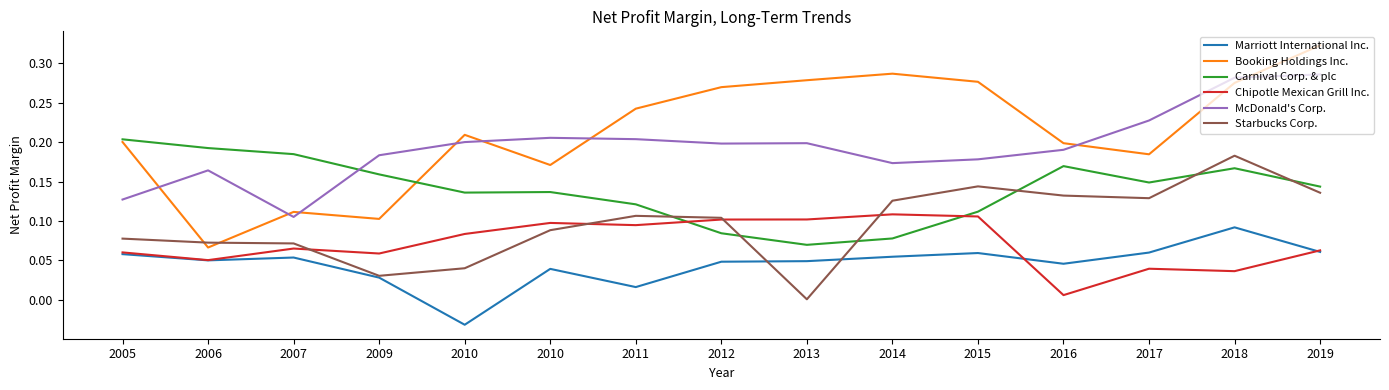

What is the highest value of the Marriott International Inc. series?

0.1